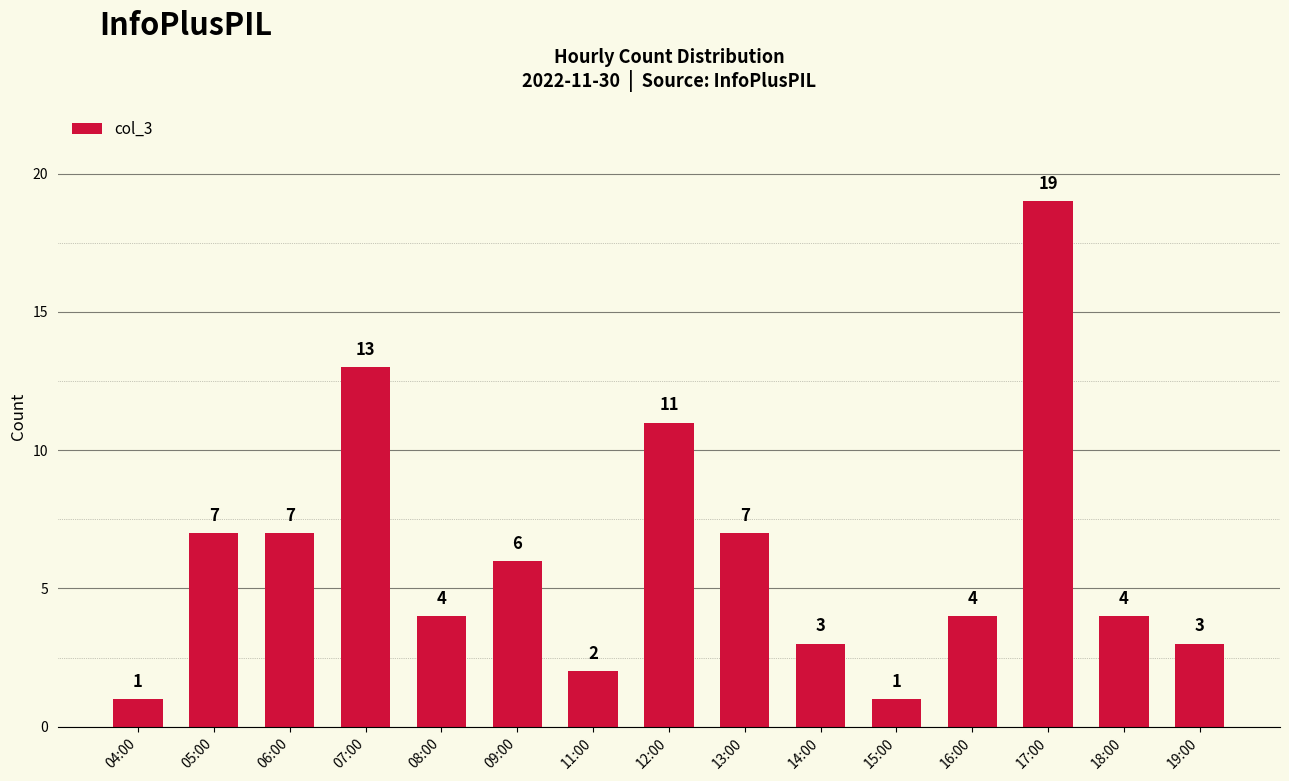

What is the label of the 15th bar from the right?

04:00